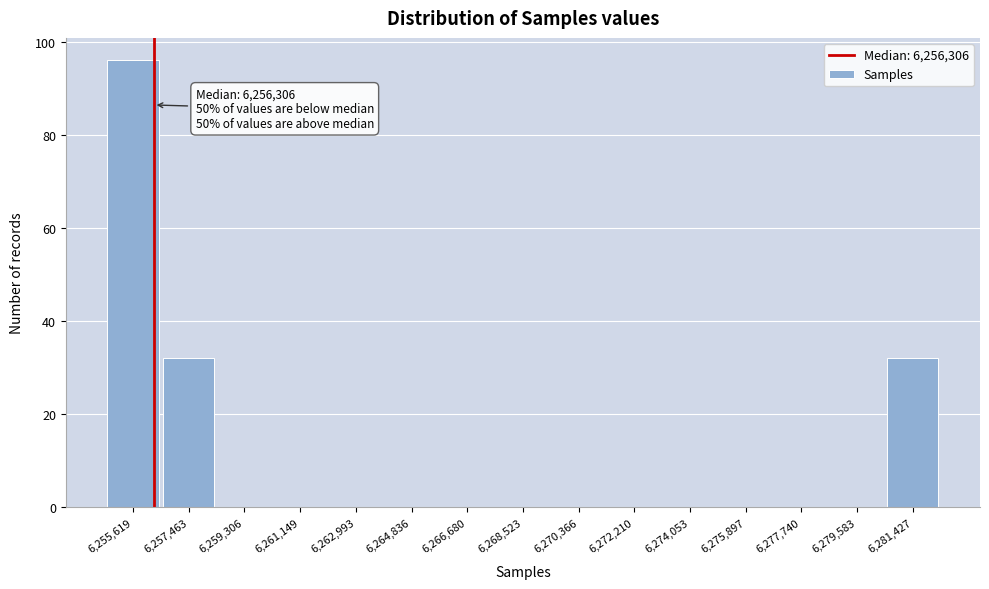

Which range on the x-axis has the tallest bar?

6254600 to 6256600